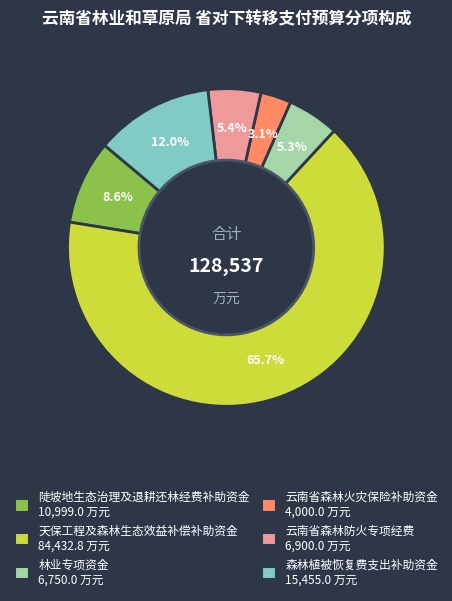

What is the smallest slice in the pie chart?

云南省森林火灾保险补助资金